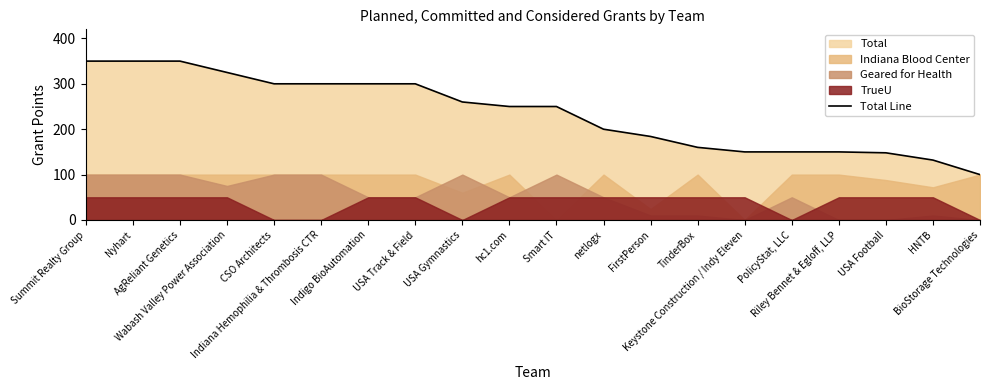

What is the change in value from hc1.com to USA Football?

-102